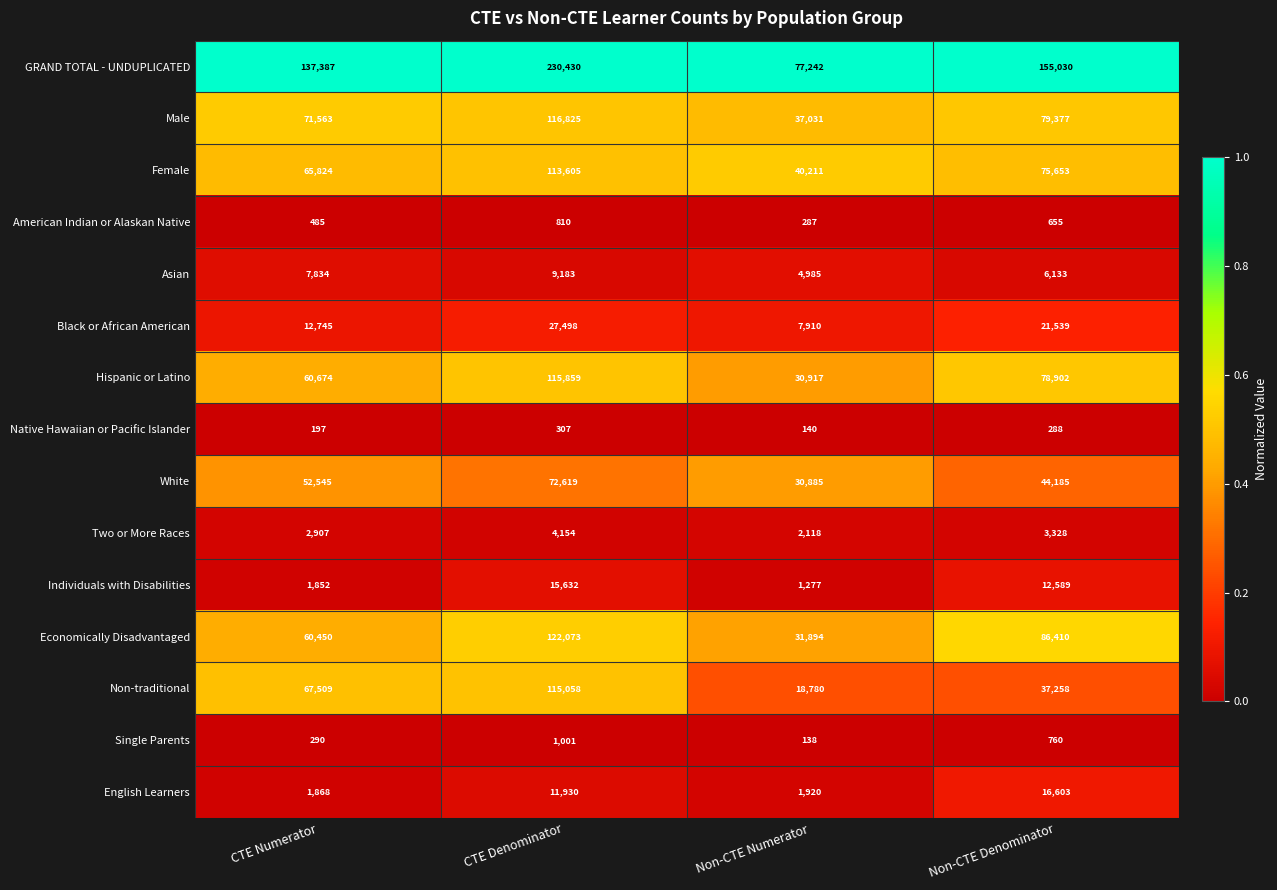

The Native Hawaiian or Pacific Islander series shows 346 at CTE Numerator. True or false?

False